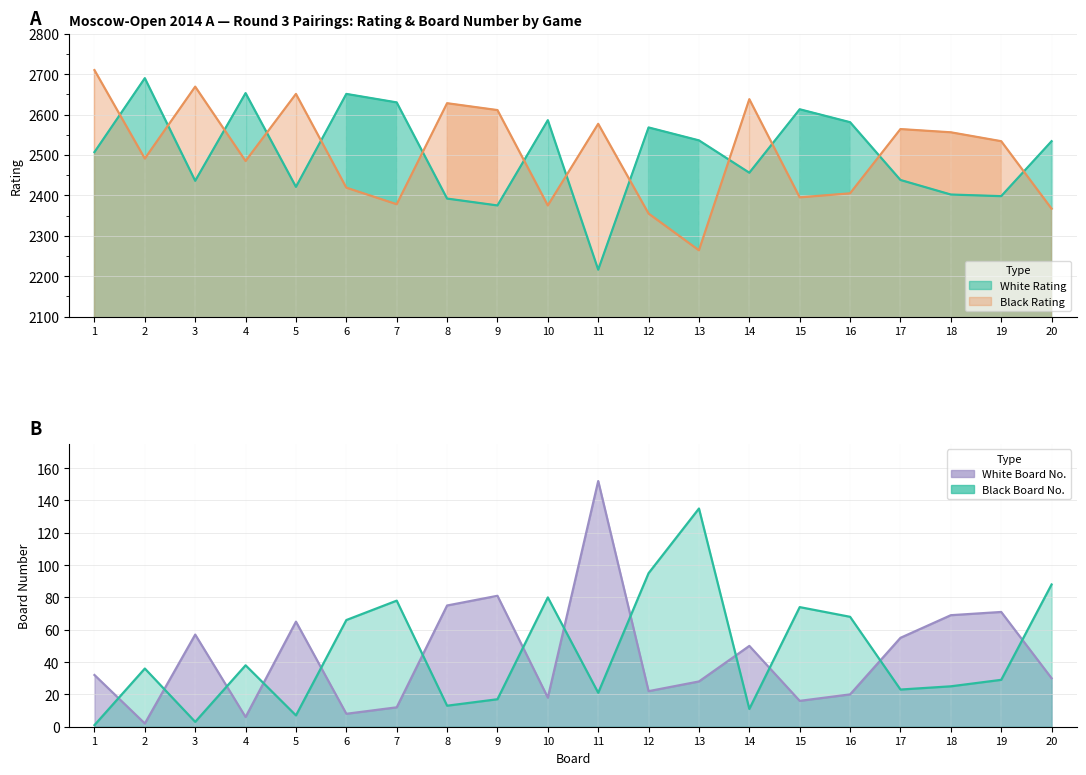

Reading left to right, what are all the values shown in this chart?

White Rating: 2507	2690	2436	2653	2421	2651	2630	2392	2375	2586	2216	2568	2536	2456	2613	2581	2438	2402	2398	2534
Black Rating: 2710	2491	2669	2485	2651	2419	2378	2628	2611	2375	2577	2355	2264	2638	2395	2405	2564	2556	2534	2367
White Num: 32	2	57	6	65	8	12	75	81	18	152	22	28	50	16	20	55	69	71	30
Black Num: 1	36	3	38	7	66	78	13	17	80	21	95	135	11	74	68	23	25	29	88